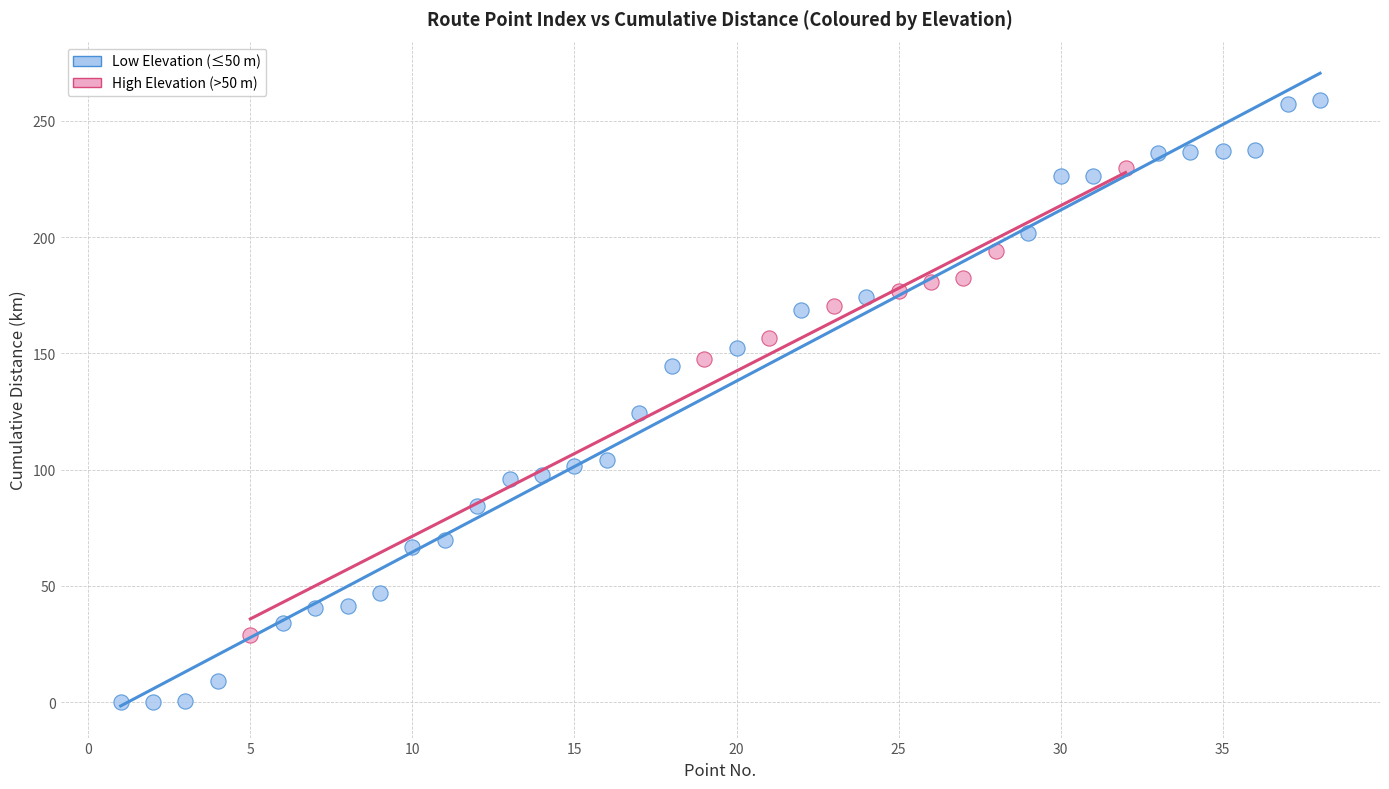

Which series reaches the maximum Y coordinate?

Low Elevation (≤50 m)